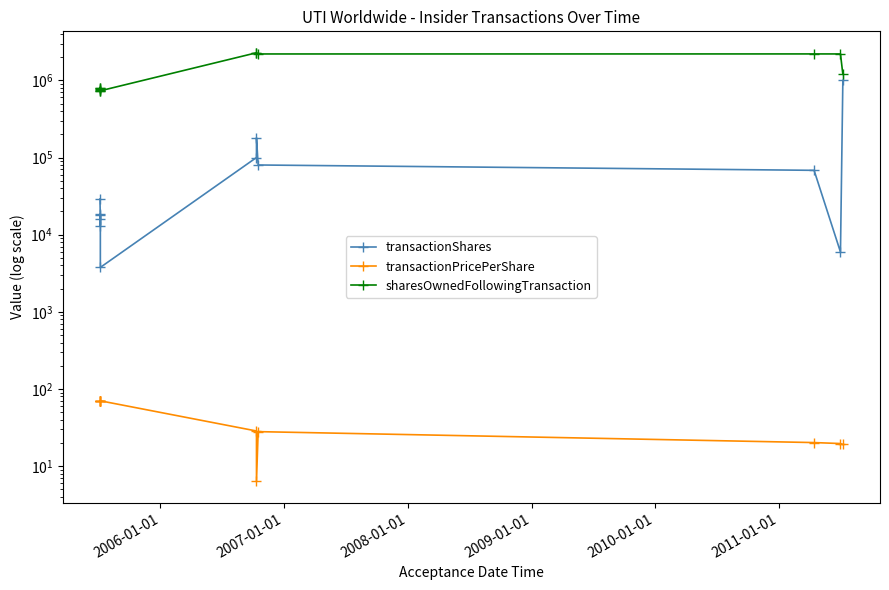

How many interior local valleys does the transactionShares series have?

3